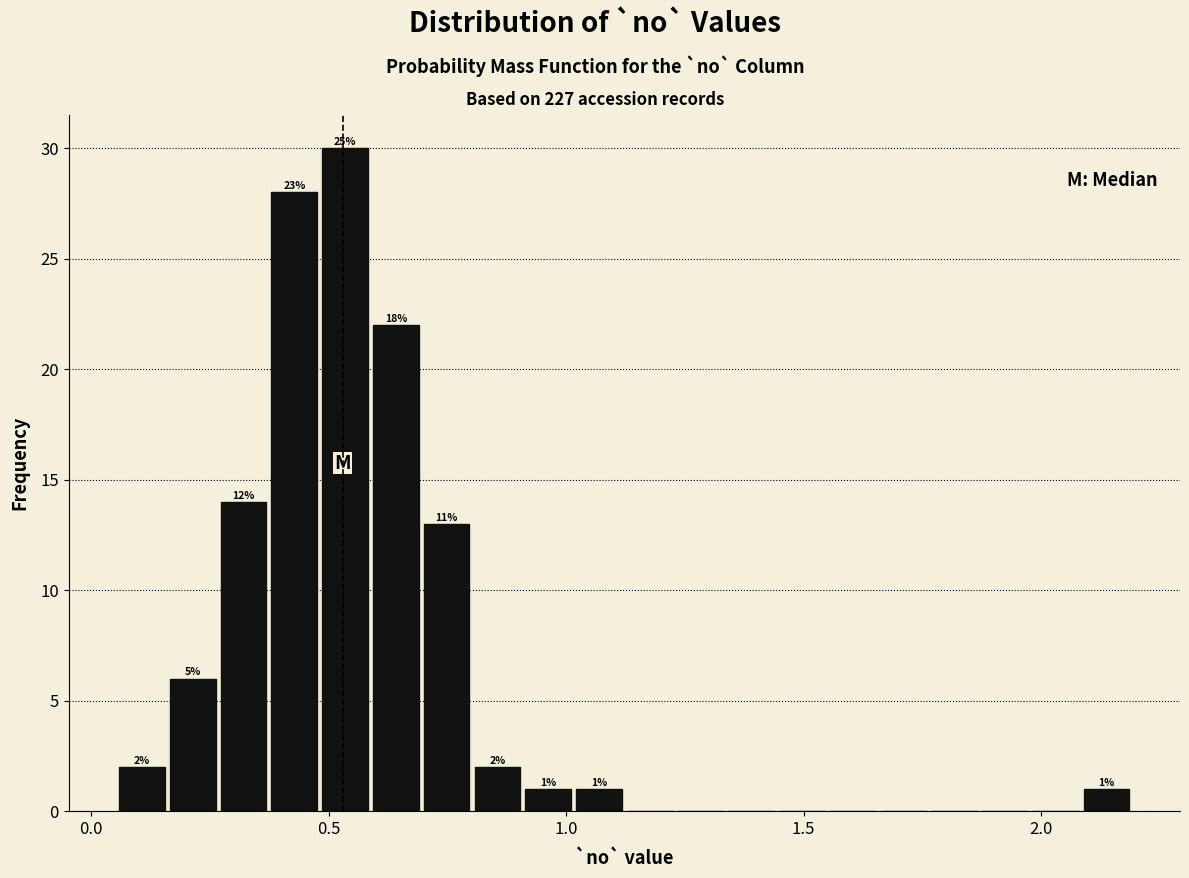

Read against the x-axis, roughly where is the centre of the tallest bar?

0.55